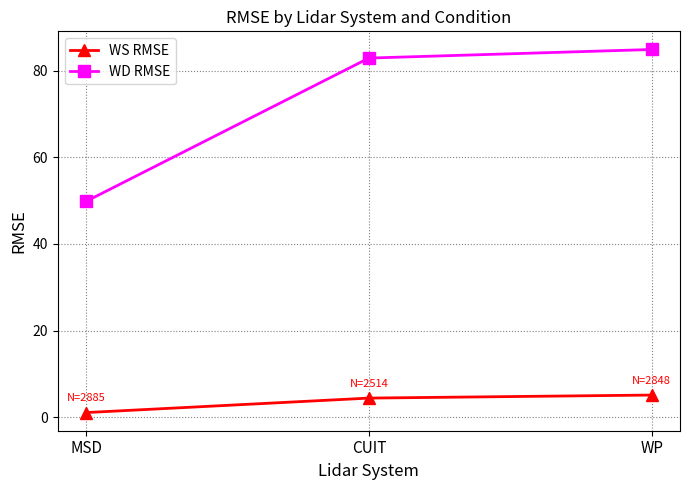

Reading left to right, transcribe all the data shown in this chart.

WS RMSE: MSD=1.1	CUIT=4.5	WP=5.2
WD RMSE: MSD=49.8	CUIT=82.9	WP=84.9